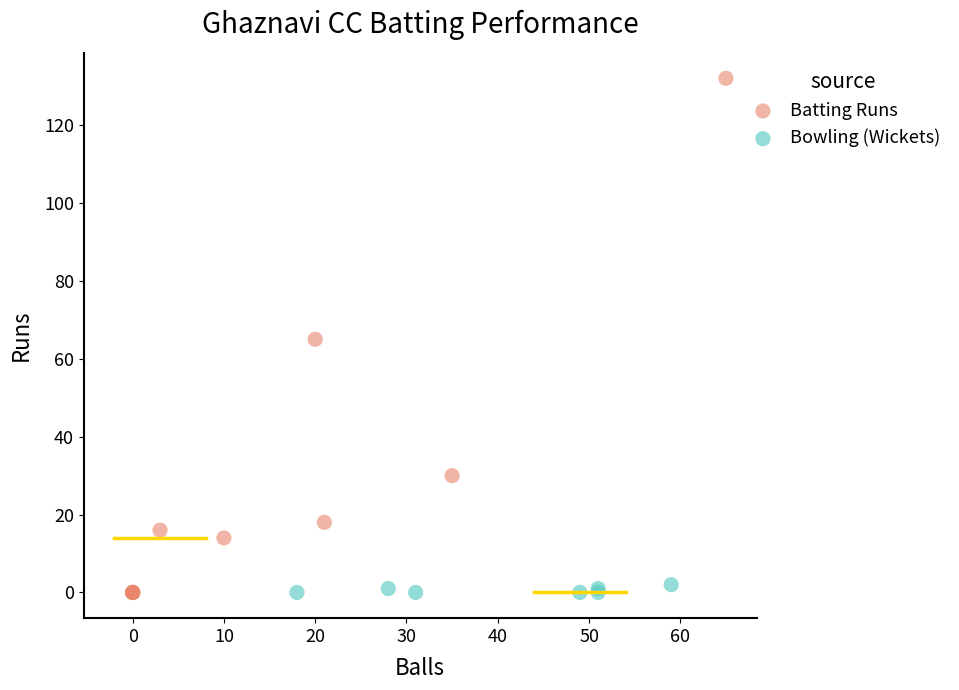

Which series contains the highest Y value?

Batting Runs